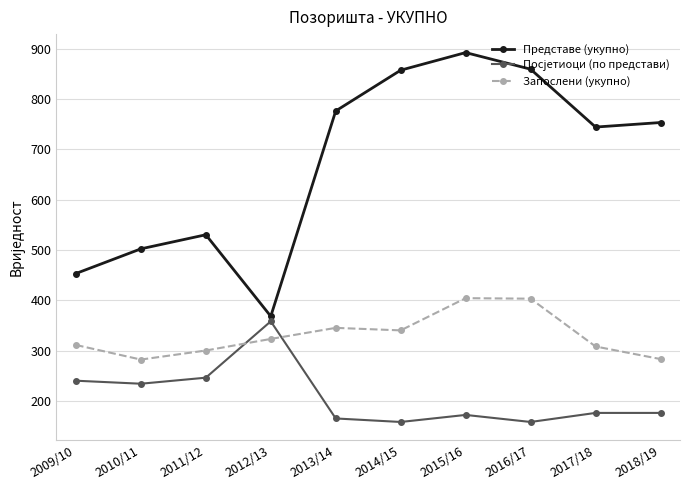

What is the label of the 10th point from the right?

2009/10